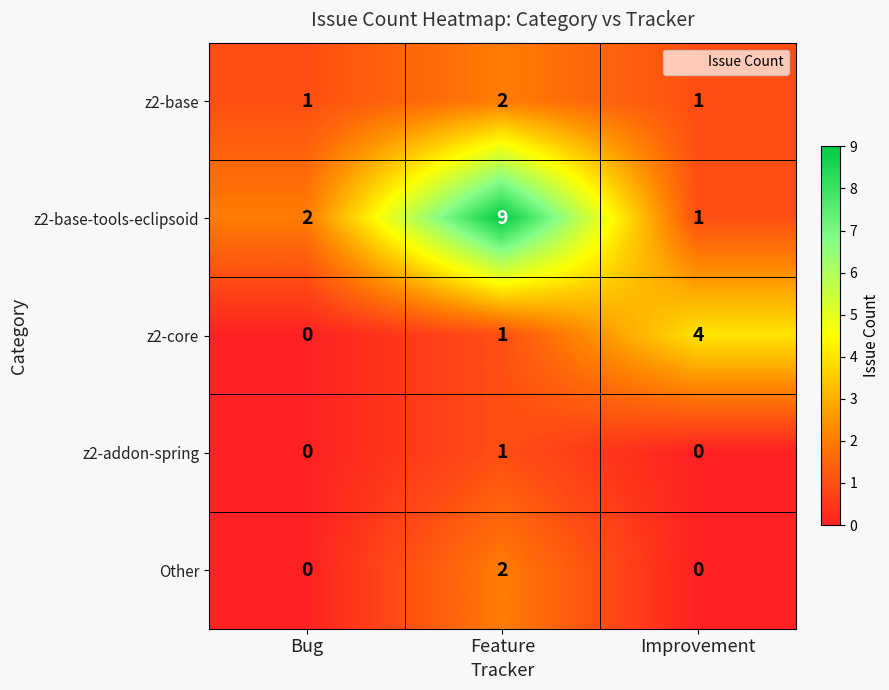

List the labels in order of z2-core value, smallest first.

Bug, Feature, Improvement